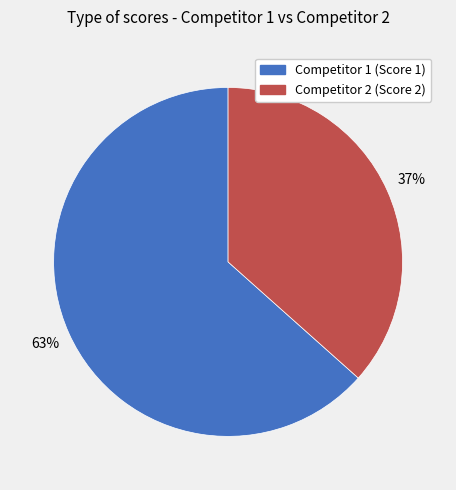

To the nearest percent, what is the average slice percentage?

50%